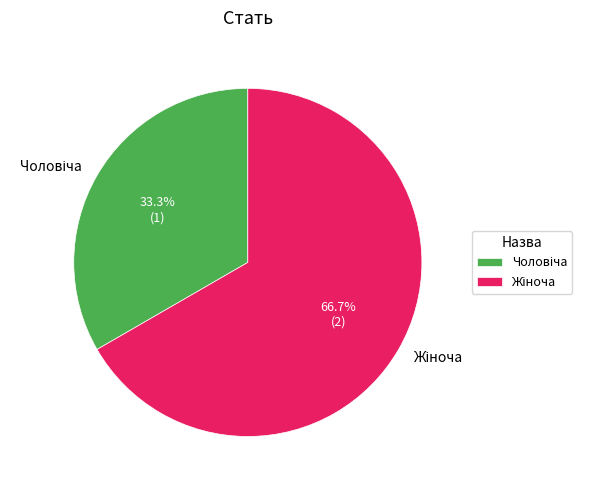

Count the number of slices in the pie.

2